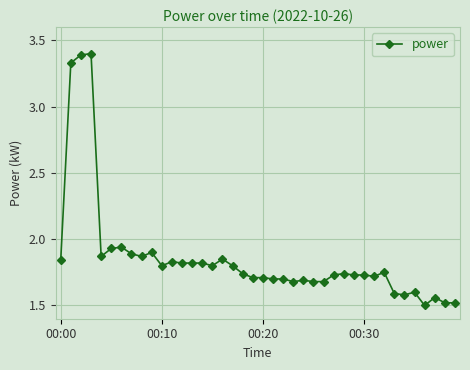

Does the chart display data point markers on the line(s)?

Yes